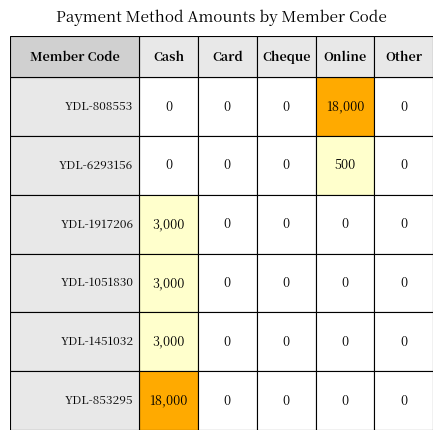

How many distinct data groups are displayed?

6